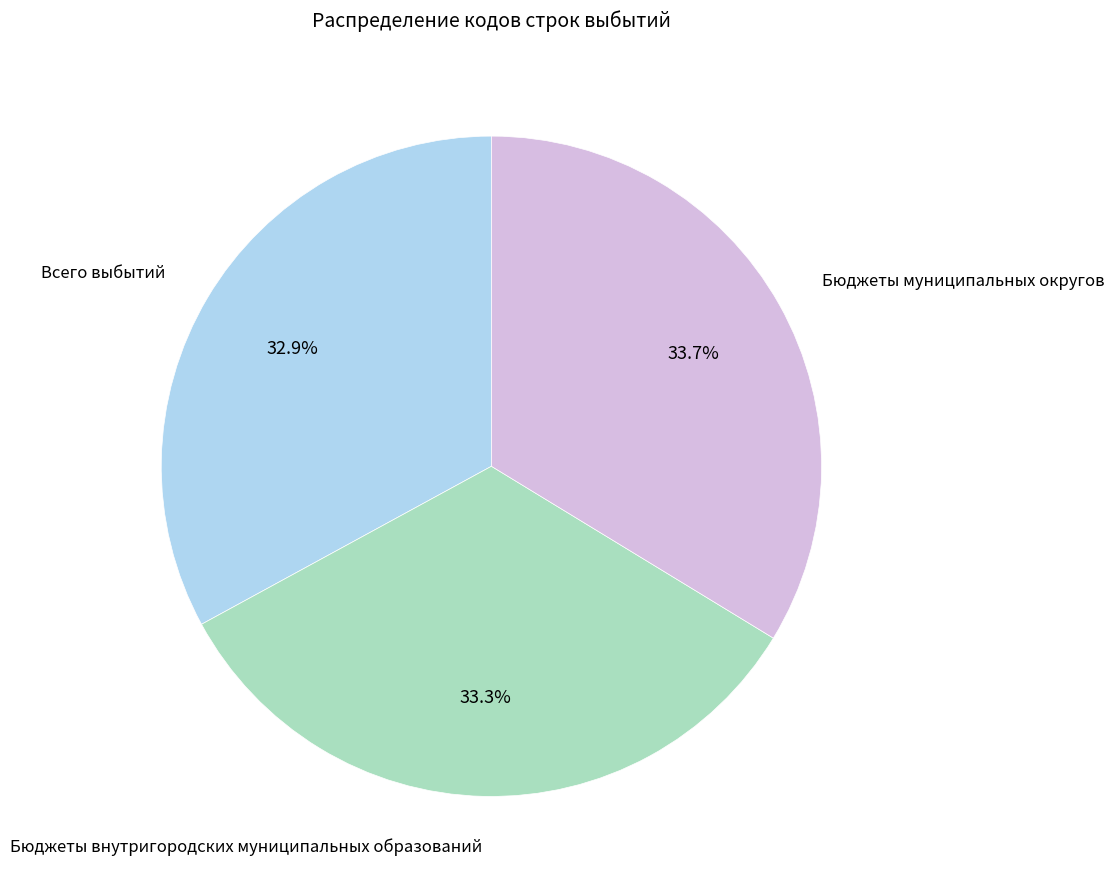

Is there any slice that represents more than half of the pie?

No